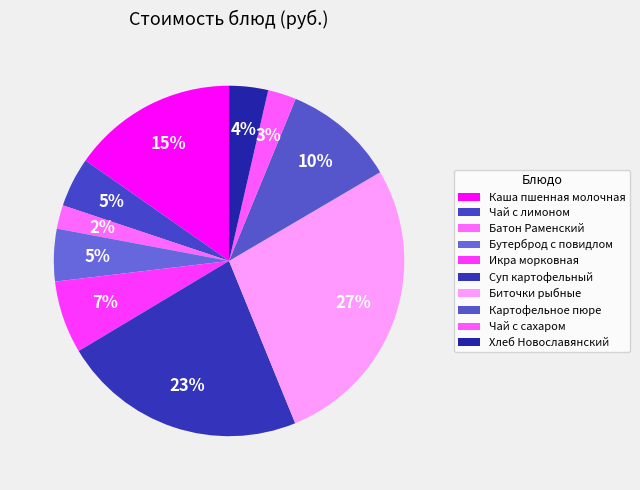

Is there any slice that represents more than half of the pie?

No